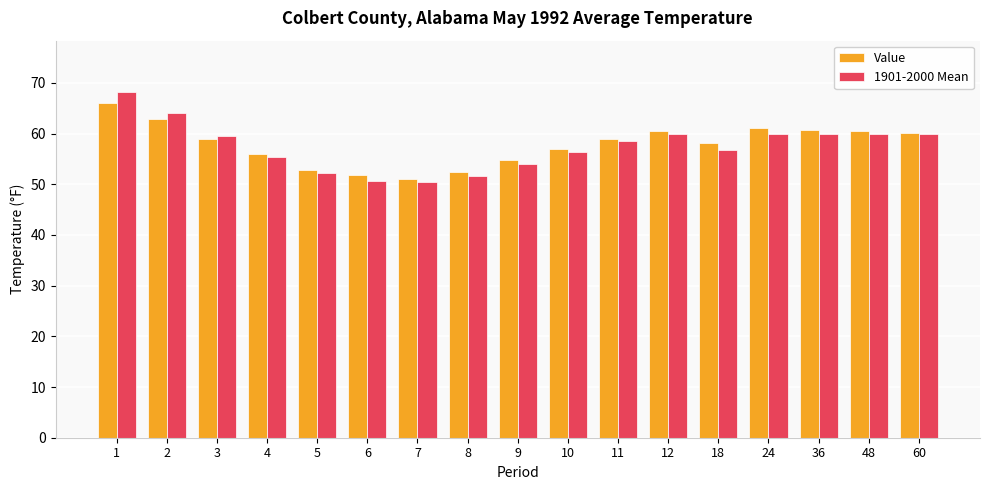

What is the value of the 1901-2000 Mean bar at the 5th from the left?

52.3